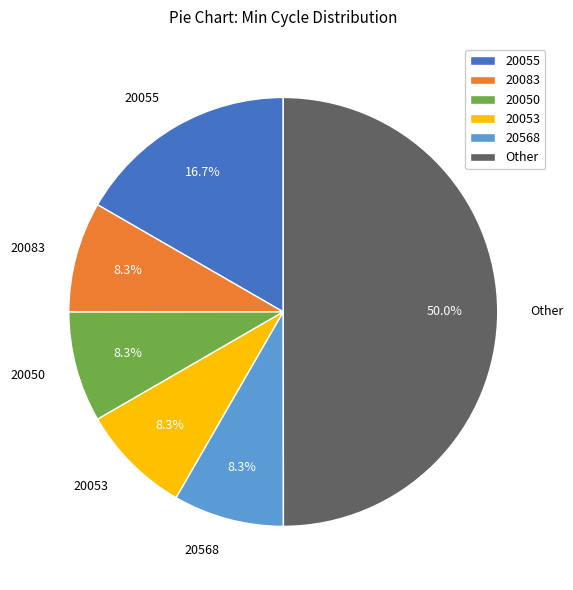

What is the ratio of the value at 20083 to the value at 20053?

1.0